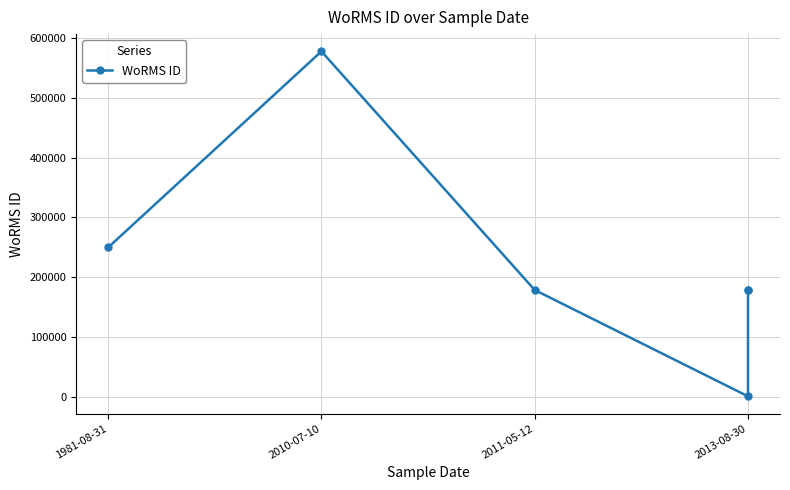

Which category has the highest value across all series?

2010-07-10